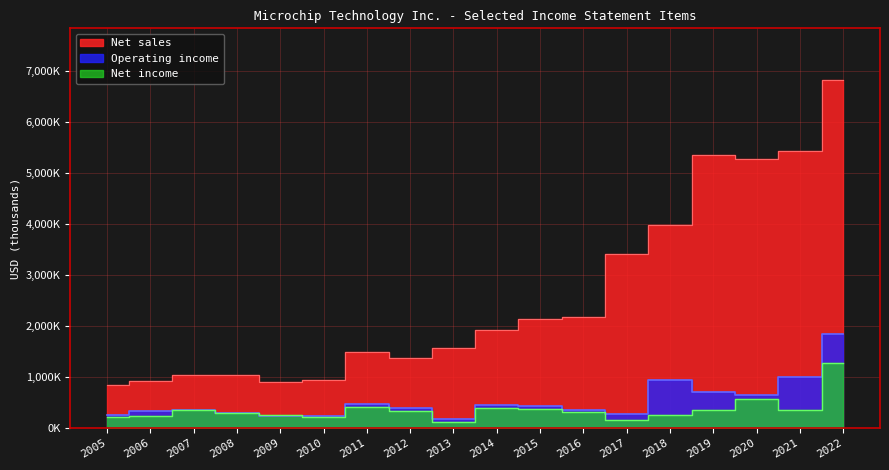

What is the sum of all Net sales values?

46676461